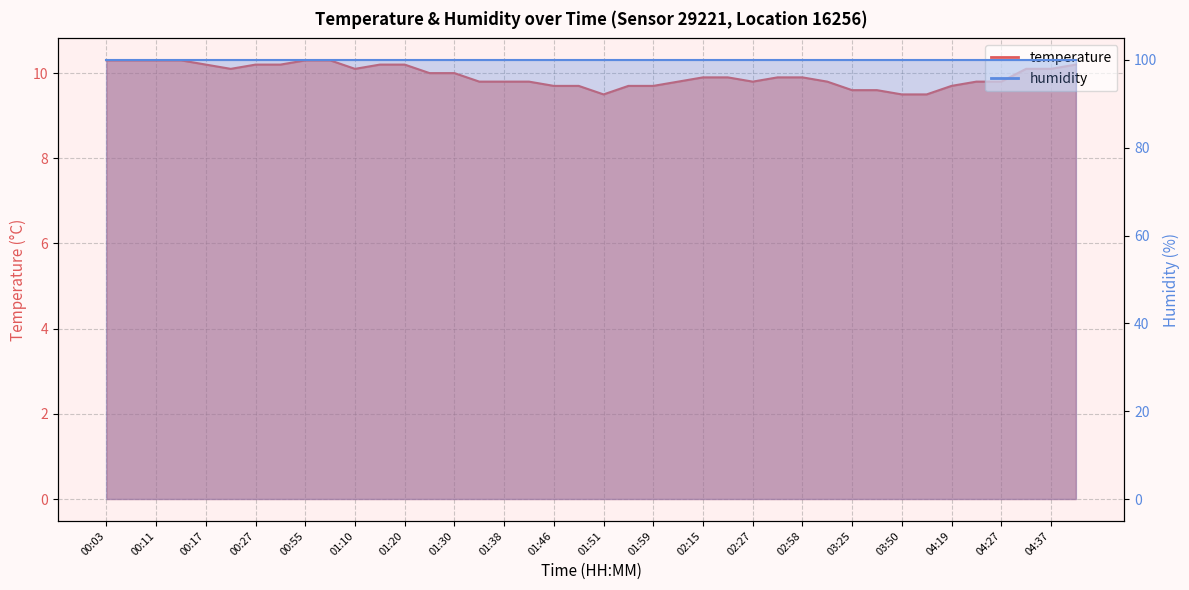

Which has a higher value, 00:22 or 01:59?

00:22